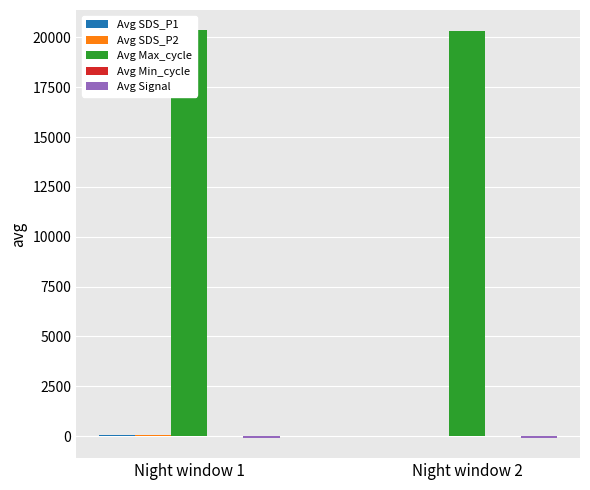

What is the difference between the maximum and minimum values in the Avg Signal series?

1.0